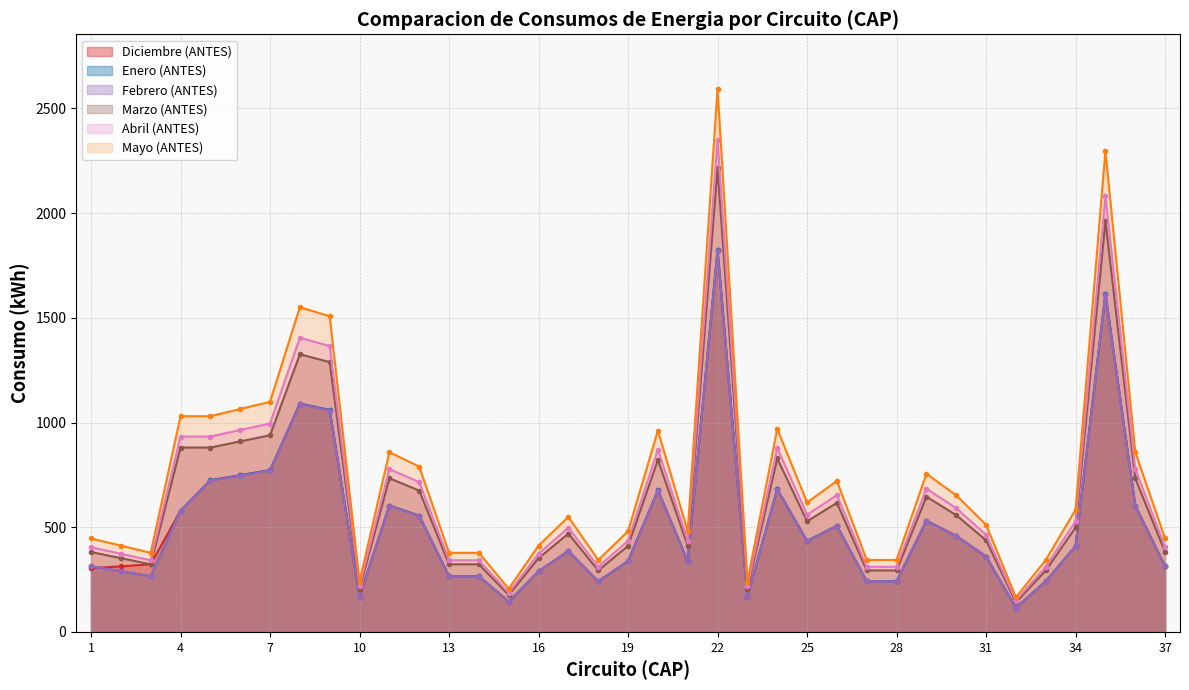

What is the sum of the Marzo (ANTES) values at 12 and 16?

1027.3